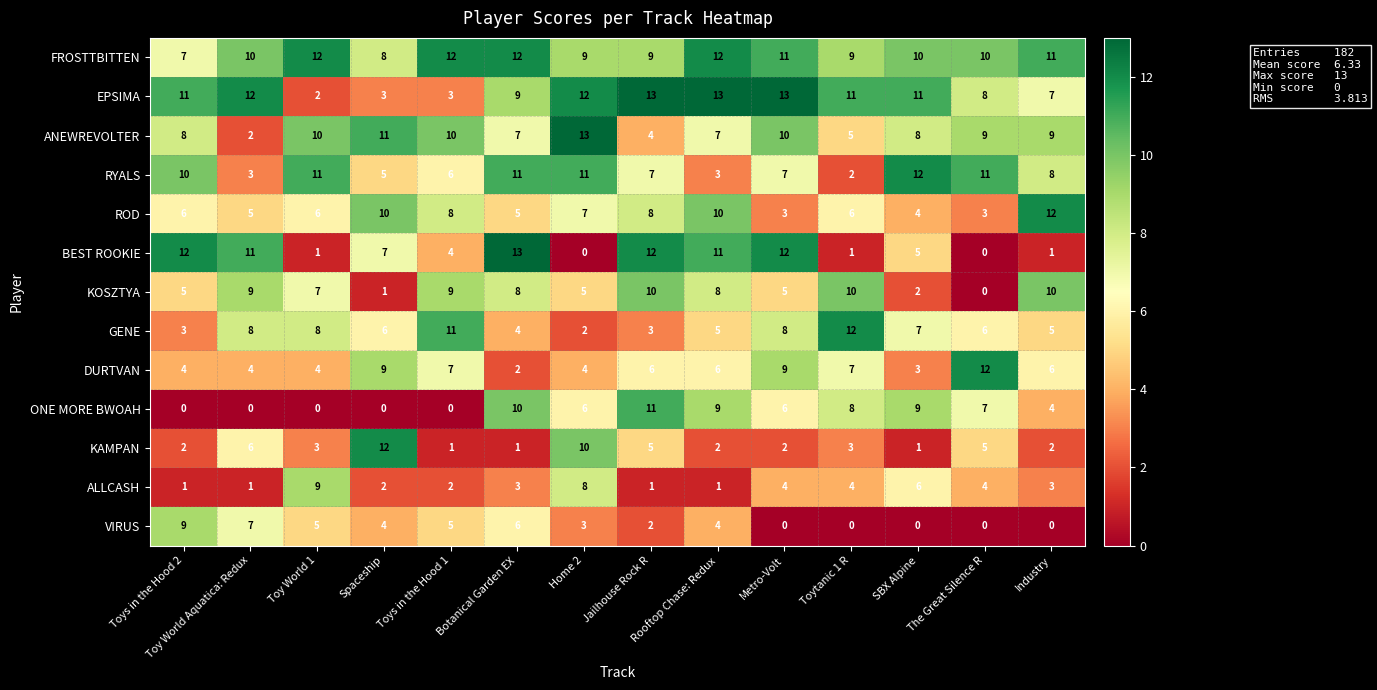

True or false: KAMPAN has a value of 1 at Metro-Volt.

False